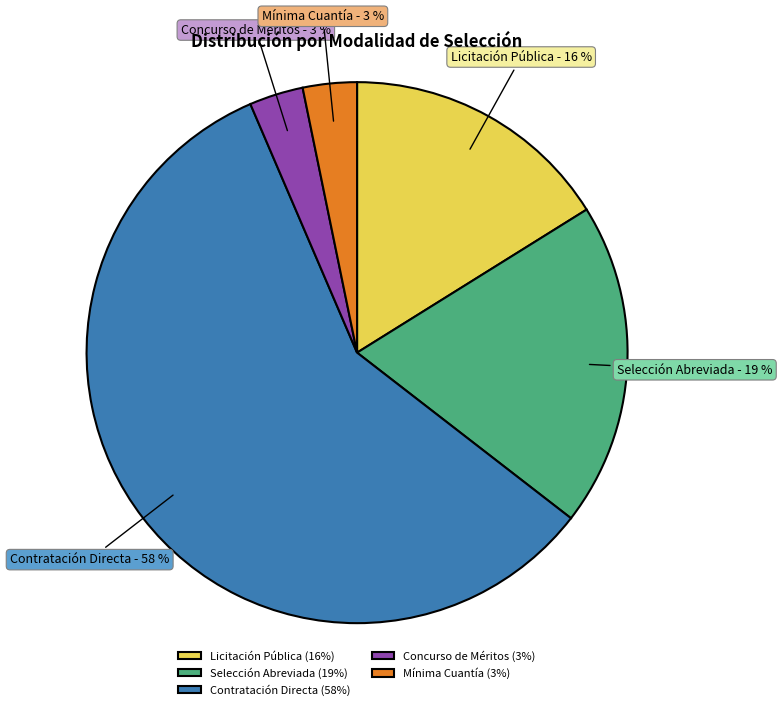

Which has a higher value, Contratación Directa or Selección Abreviada?

Contratación Directa